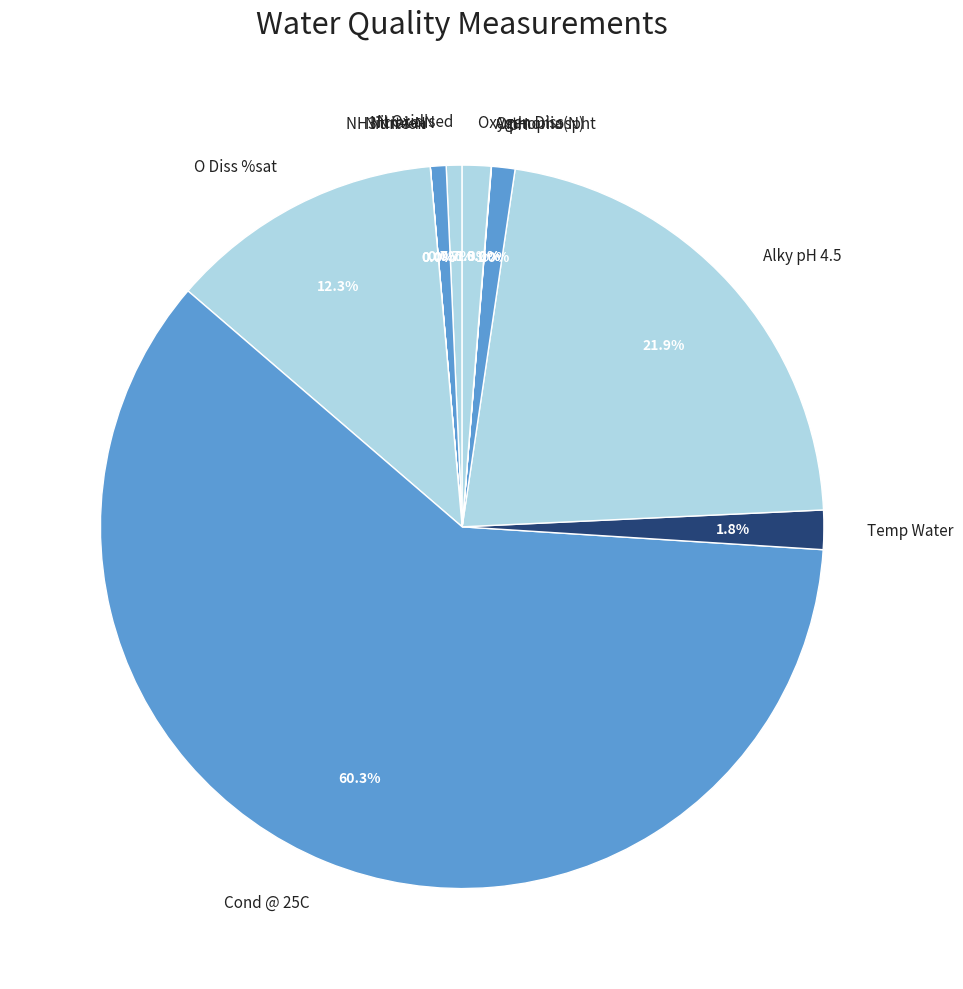

Does any single category account for the majority?

Yes